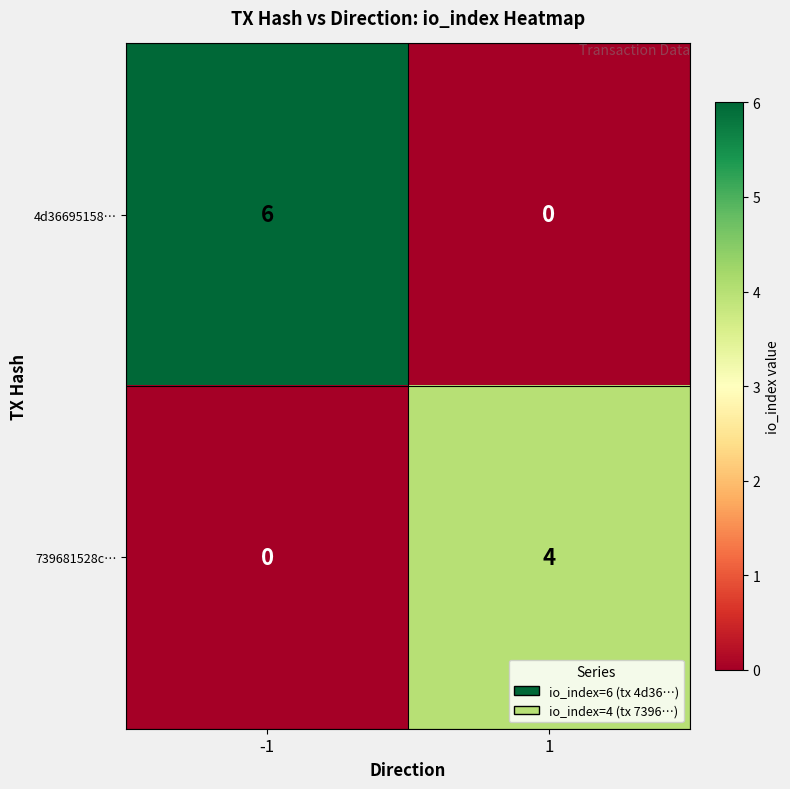

Which series has the largest total across all categories?

4d36695158…